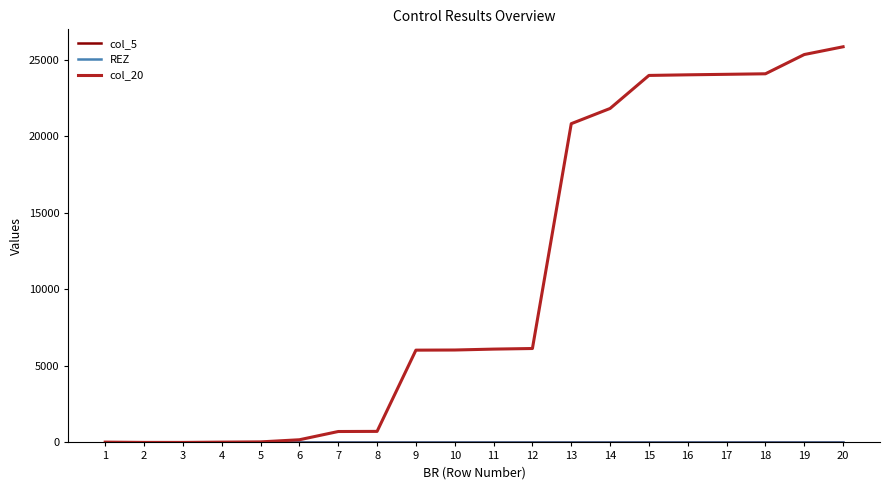

Which series has the largest range (max minus min)?

col_20